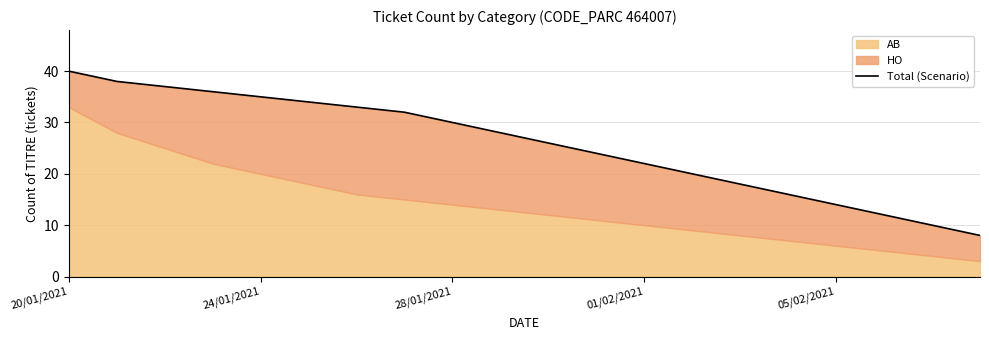

What is the maximum value shown in the chart?

40